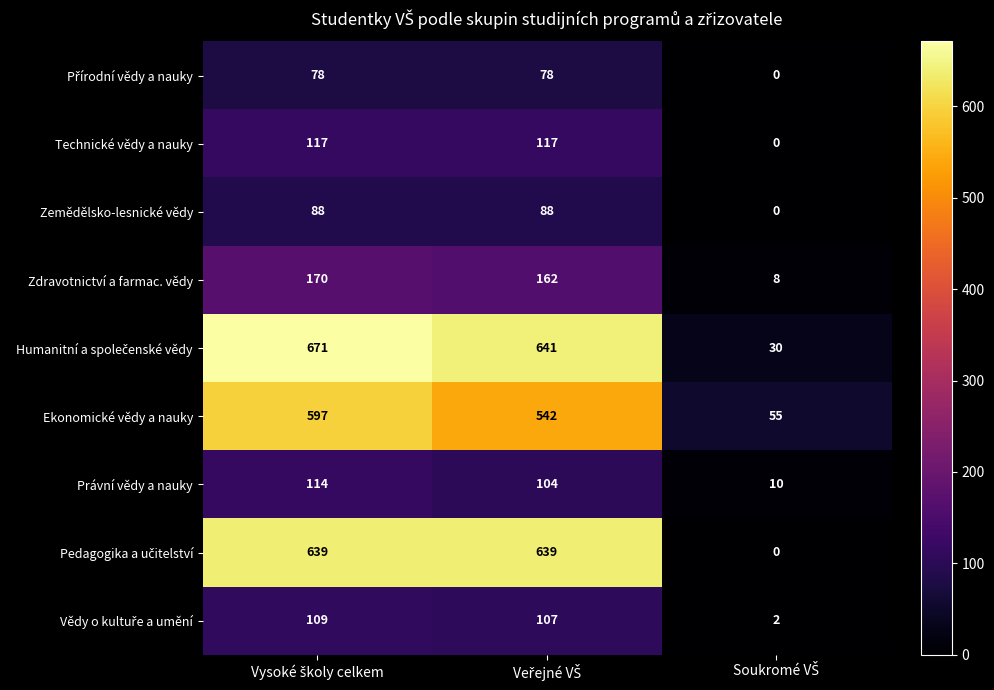

What is the highest value of the Technické vědy a nauky series?

117